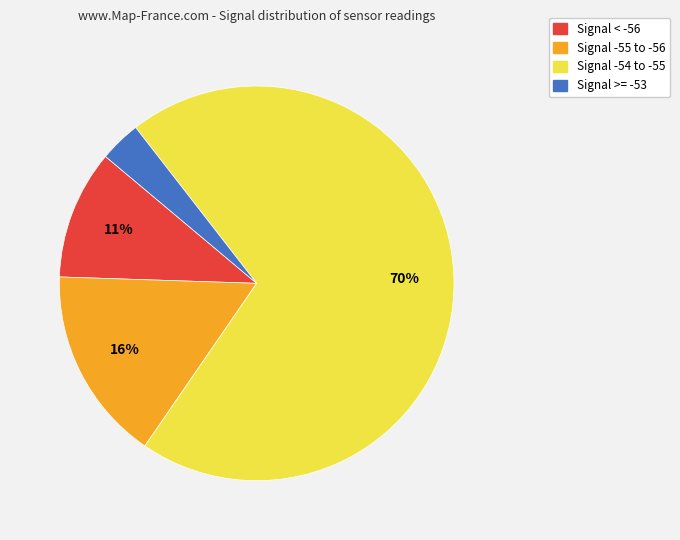

Combined, do Signal -54 to -55 and Signal < -56 account for over 50%?

Yes